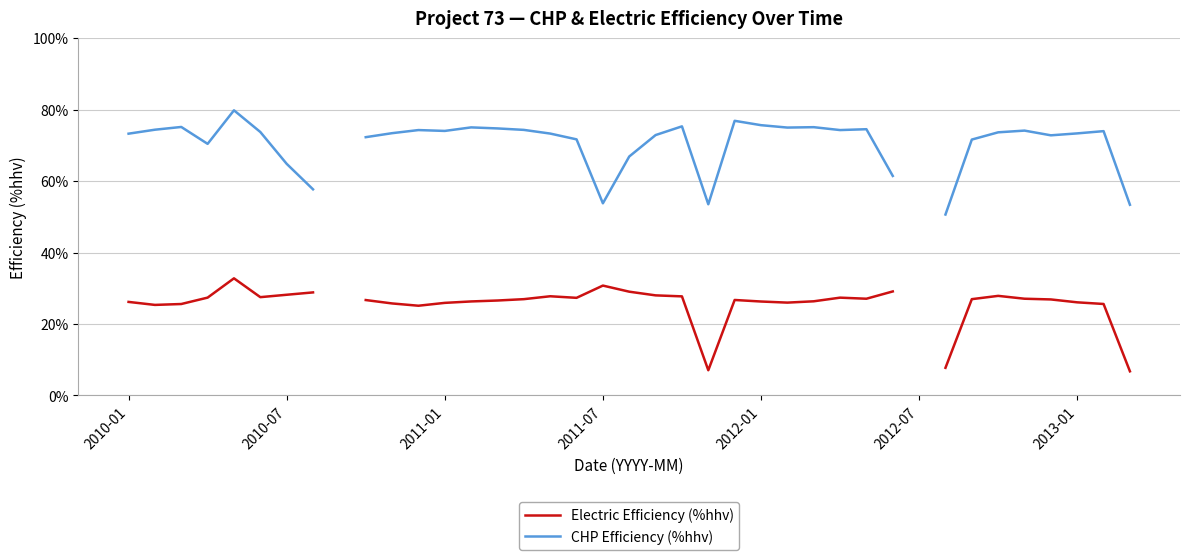

How many data points does each series have?

39